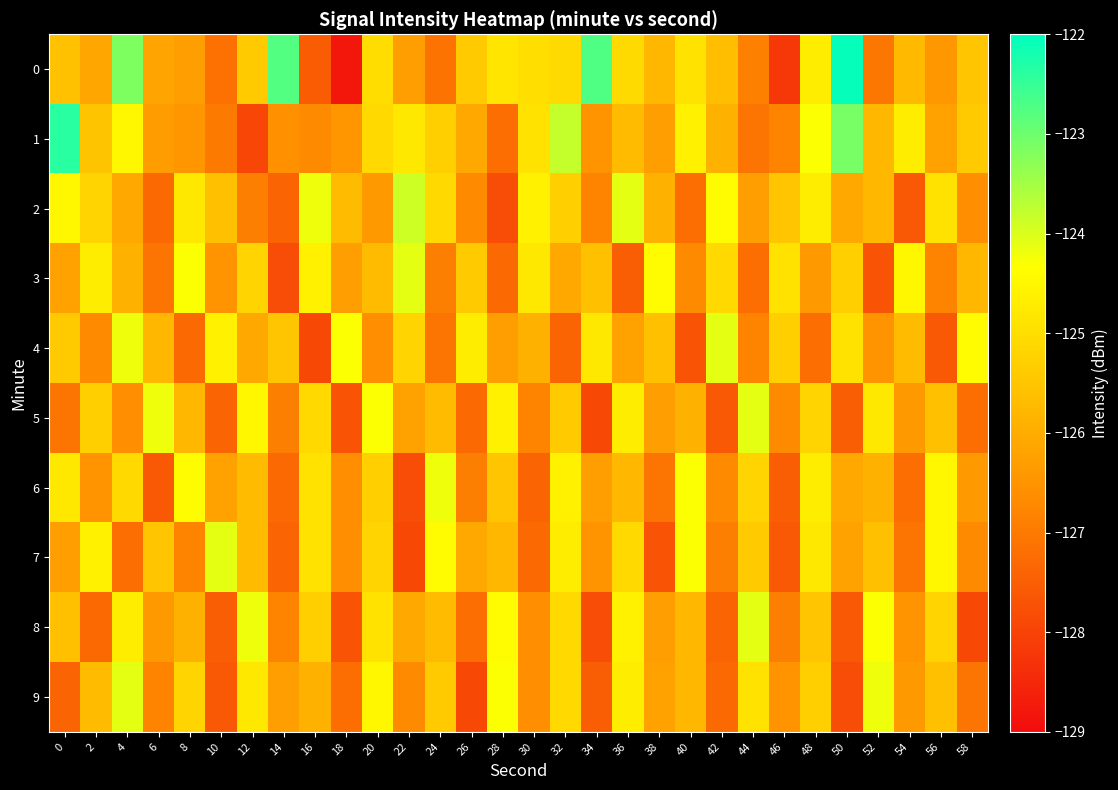

Reading left to right, transcribe all the data shown in this chart.

0: 0=-125.6	2=-126.1	4=-123.2	6=-126.2	8=-126.3	10=-127.1	12=-125.4	14=-122.8	16=-127.5	18=-128.8	20=-125.0	22=-126.3	24=-127.1	26=-125.4	28=-124.9	30=-125.0	32=-125.1	34=-122.7	36=-125.1	38=-125.8	40=-124.9	42=-125.6	44=-126.9	46=-128.2	48=-124.7	50=-122.1	52=-127.0	54=-125.7	56=-126.4	58=-125.5
1: 0=-122.4	2=-125.5	4=-124.5	6=-126.3	8=-126.4	10=-127.0	12=-127.9	14=-126.6	16=-126.7	18=-126.5	20=-125.1	22=-124.8	24=-125.3	26=-126.1	28=-127.2	30=-124.9	32=-123.8	34=-126.5	36=-125.7	38=-126.3	40=-124.6	42=-125.9	44=-127.1	46=-126.8	48=-124.3	50=-123.1	52=-125.8	54=-124.7	56=-126.2	58=-125.4
2: 0=-124.5	2=-125.2	4=-126.1	6=-127.3	8=-124.8	10=-125.6	12=-126.9	14=-127.4	16=-124.2	18=-125.7	20=-126.4	22=-123.9	24=-125.1	26=-126.7	28=-127.8	30=-124.6	32=-125.3	34=-126.8	36=-124.1	38=-125.9	40=-127.2	42=-124.4	44=-126.3	46=-125.5	48=-124.7	50=-126.1	52=-125.8	54=-127.6	56=-124.9	58=-126.6
3: 0=-126.2	2=-124.7	4=-125.9	6=-127.1	8=-124.3	10=-126.5	12=-125.2	14=-127.8	16=-124.6	18=-126.3	20=-125.7	22=-124.1	24=-126.9	26=-125.4	28=-127.3	30=-124.8	32=-126.1	34=-125.6	36=-127.5	38=-124.4	40=-126.7	42=-125.1	44=-127.2	46=-124.9	48=-126.4	50=-125.3	52=-127.7	54=-124.5	56=-126.8	58=-125.8
4: 0=-125.4	2=-126.7	4=-124.2	6=-125.8	8=-127.3	10=-124.6	12=-126.1	14=-125.5	16=-127.9	18=-124.3	20=-126.6	22=-125.2	24=-127.1	26=-124.7	28=-126.3	30=-125.9	32=-127.4	34=-124.8	36=-126.2	38=-125.6	40=-127.7	42=-124.1	44=-126.8	46=-125.3	48=-127.2	50=-124.9	52=-126.5	54=-125.7	56=-127.6	58=-124.4
5: 0=-127.1	2=-125.3	4=-126.6	6=-124.2	8=-125.8	10=-127.4	12=-124.5	14=-126.9	16=-125.1	18=-127.7	20=-124.3	22=-126.2	24=-125.7	26=-127.3	28=-124.6	30=-126.8	32=-125.4	34=-127.9	36=-124.7	38=-126.3	40=-125.9	42=-127.6	44=-124.1	46=-126.7	48=-125.2	50=-127.5	52=-124.8	54=-126.4	56=-125.6	58=-127.2
6: 0=-124.8	2=-126.5	4=-125.1	6=-127.6	8=-124.4	10=-126.2	12=-125.7	14=-127.3	16=-124.9	18=-126.6	20=-125.3	22=-127.8	24=-124.2	26=-126.9	28=-125.5	30=-127.4	32=-124.6	34=-126.3	36=-125.8	38=-127.1	40=-124.3	42=-126.7	44=-125.2	46=-127.5	48=-124.7	50=-126.1	52=-125.9	54=-127.2	56=-124.5	58=-126.4
7: 0=-126.3	2=-124.6	4=-127.2	6=-125.5	8=-126.8	10=-124.1	12=-125.7	14=-127.4	16=-124.9	18=-126.6	20=-125.2	22=-127.9	24=-124.4	26=-126.1	28=-125.8	30=-127.3	32=-124.7	34=-126.5	36=-125.1	38=-127.7	40=-124.3	42=-126.9	44=-125.4	46=-127.6	48=-124.8	50=-126.2	52=-125.6	54=-127.1	56=-124.5	58=-126.7
8: 0=-125.6	2=-127.3	4=-124.7	6=-126.4	8=-125.9	10=-127.5	12=-124.2	14=-126.8	16=-125.3	18=-127.7	20=-124.9	22=-126.1	24=-125.7	26=-127.2	28=-124.4	30=-126.6	32=-125.1	34=-127.8	36=-124.6	38=-126.3	40=-125.8	42=-127.4	44=-124.1	46=-126.9	48=-125.5	50=-127.6	52=-124.3	54=-126.5	56=-125.2	58=-127.9
9: 0=-127.4	2=-125.7	4=-124.1	6=-126.8	8=-125.2	10=-127.6	12=-124.8	14=-126.3	16=-125.9	18=-127.2	20=-124.5	22=-126.7	24=-125.4	26=-127.9	28=-124.3	30=-126.6	32=-125.1	34=-127.5	36=-124.7	38=-126.2	40=-125.8	42=-127.3	44=-124.9	46=-126.5	48=-125.3	50=-127.8	52=-124.2	54=-126.4	56=-125.6	58=-127.1